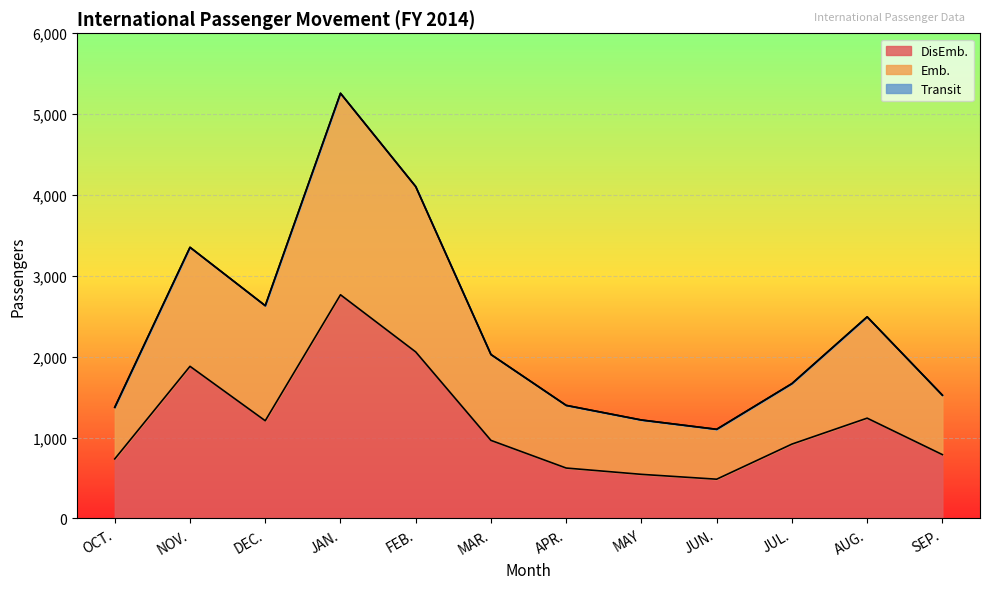

At how many categories does at least one series exceed 4101?

2